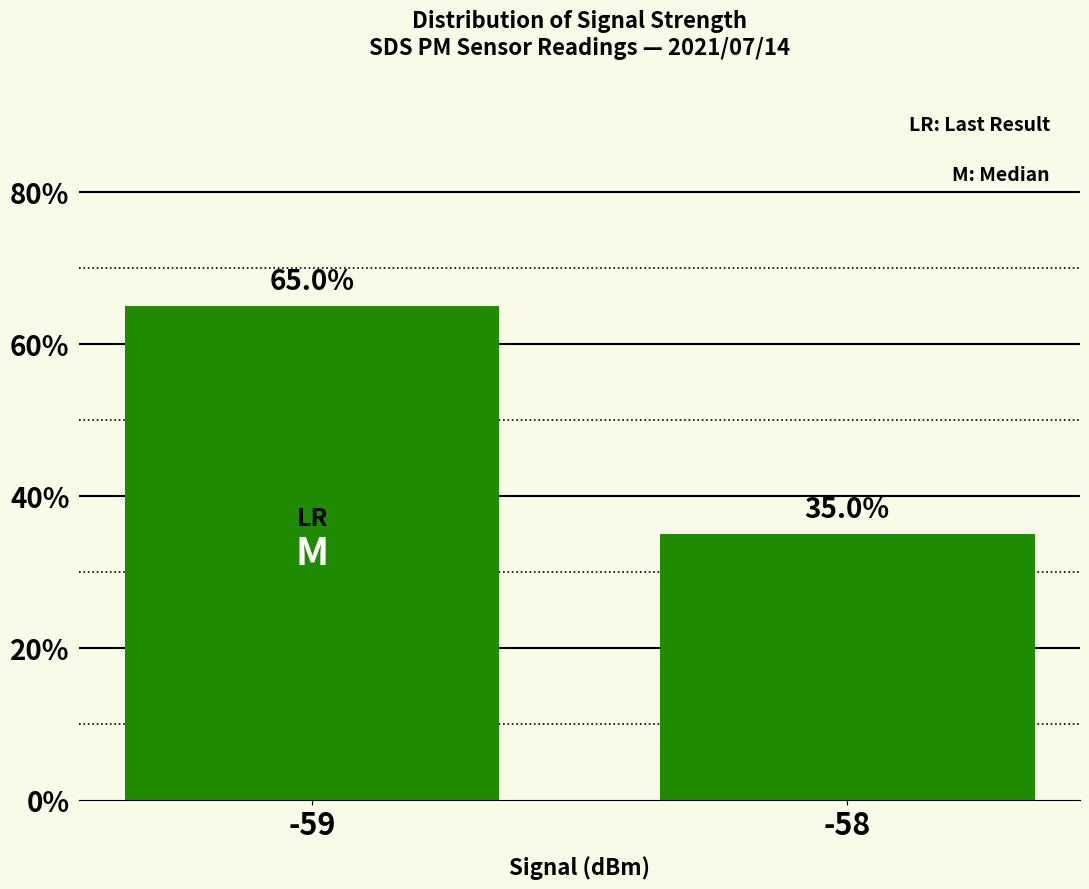

How many bars are there in total?

2